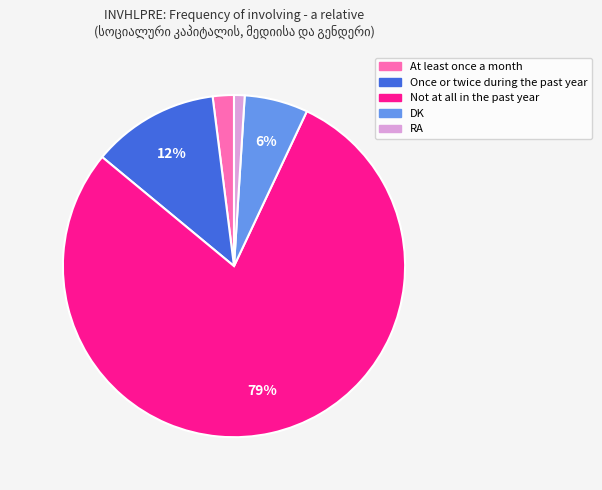

Which slice represents more than half of the pie?

Not at all in the past year